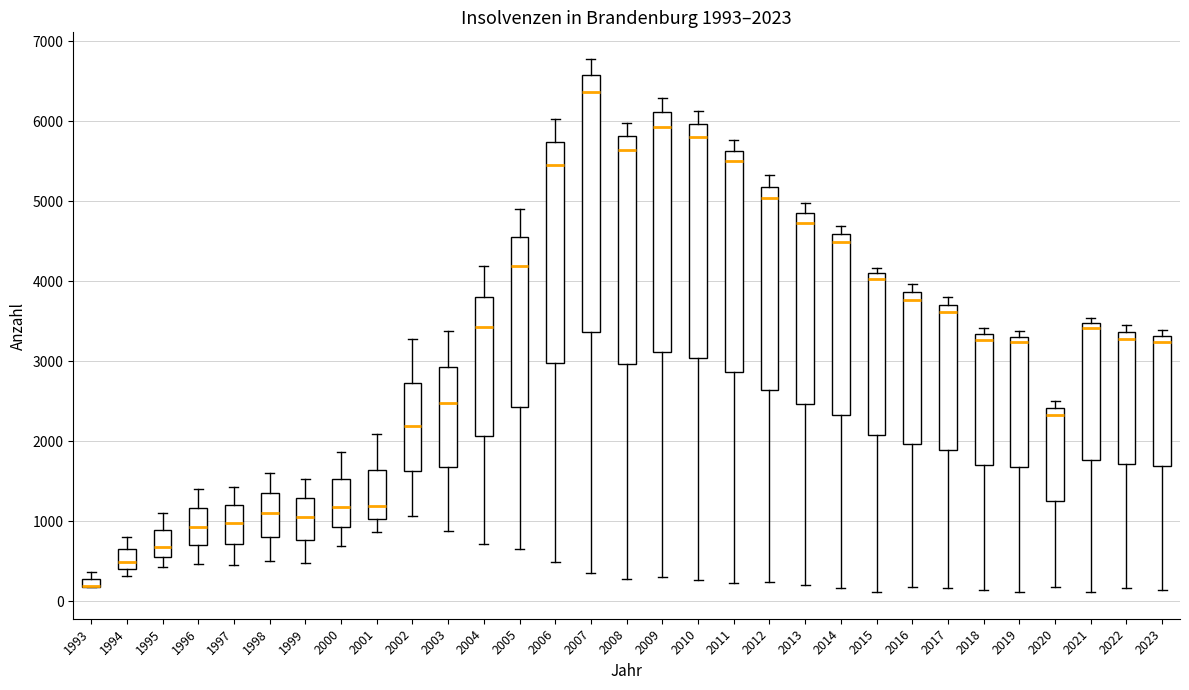

Which box is the tallest, from its lower edge to its upper edge?

2007